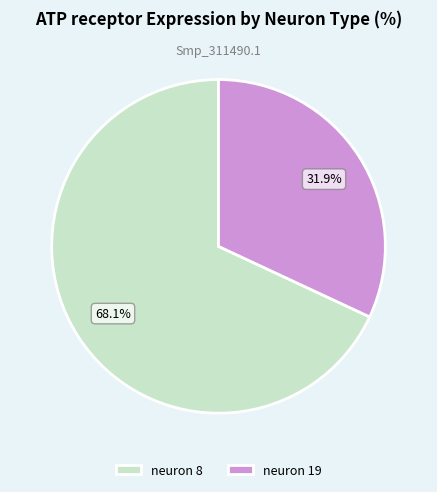

Which category has the smallest portion of the pie?

neuron 19